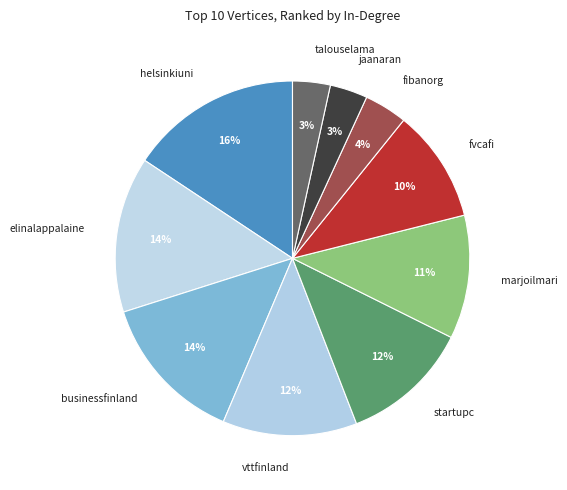

To the nearest percent, what is the average slice percentage?

10%